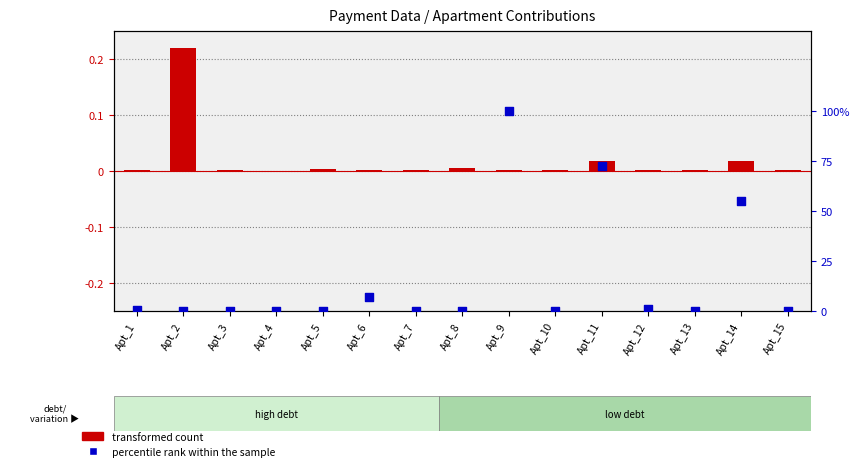

What are all the series names shown in the legend?

transformed count, percentile rank within the sample